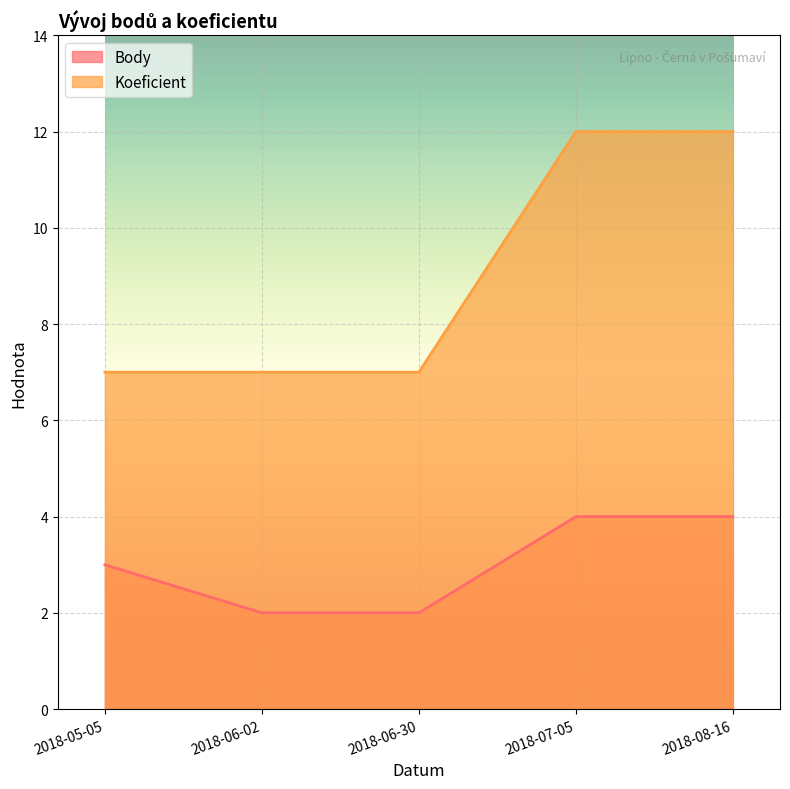

What is the sum of the Body values at 2018-08-16 and 2018-05-05?

7